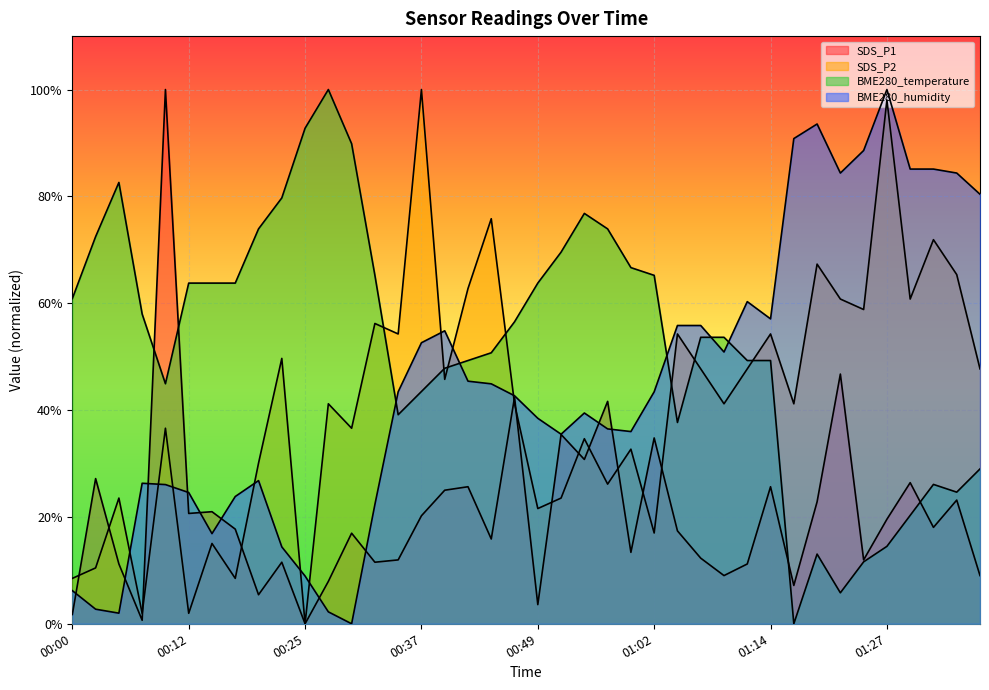

Is the value of SDS_P1 at 00:22 greater than the value of BME280_temperature at 00:03?

No